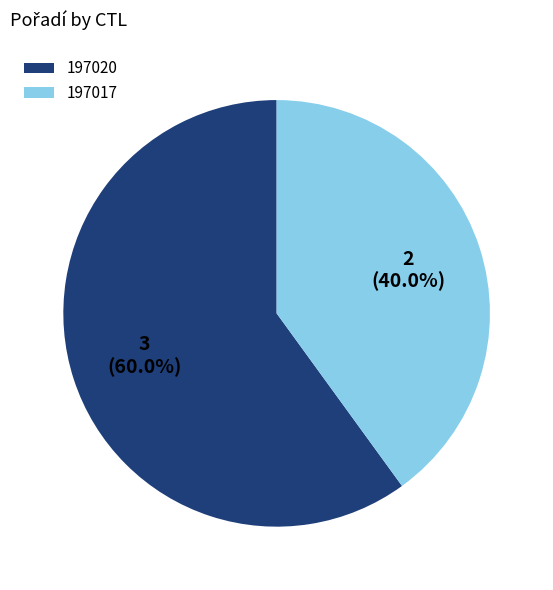

To the nearest percent, what is the difference between the largest and smallest slice percentages?

20%